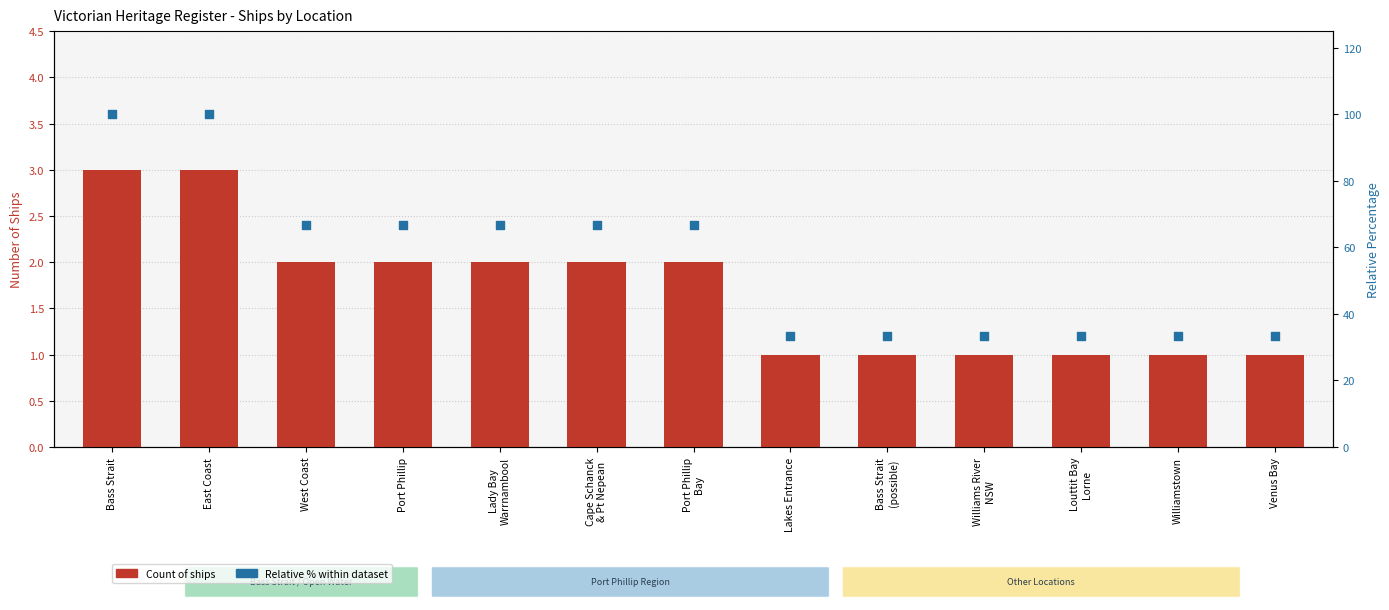

Is the value of Count of Ships at Louttit Bay
Lorne greater than the value of Relative % of total at Port Phillip
Bay?

No